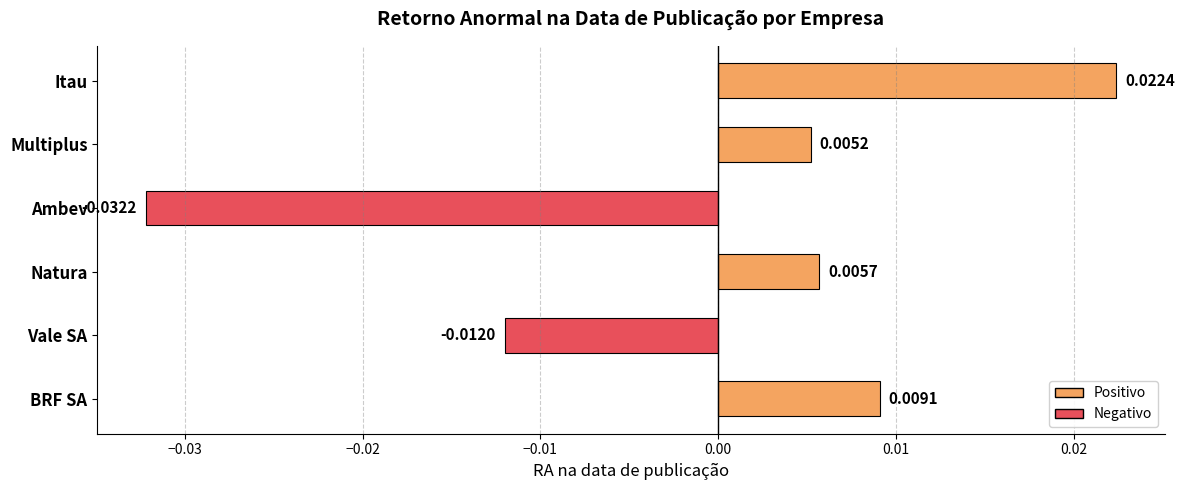

How many series are shown in this chart?

1